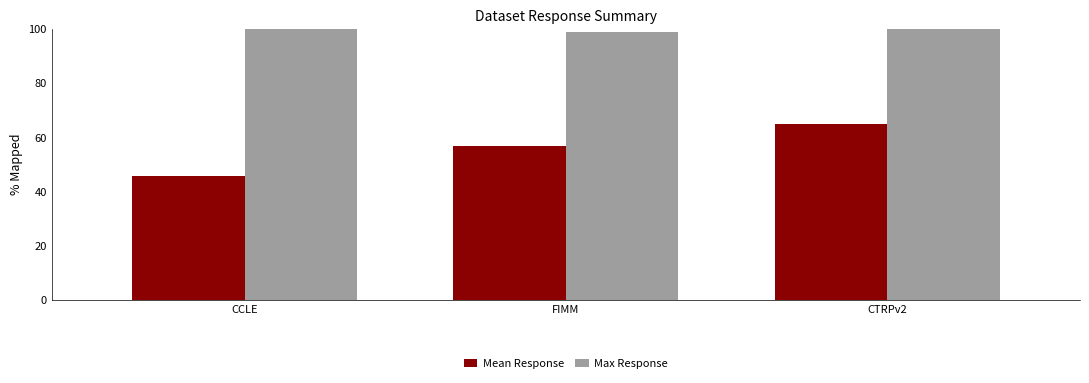

What position from the right is CTRPv2?

1